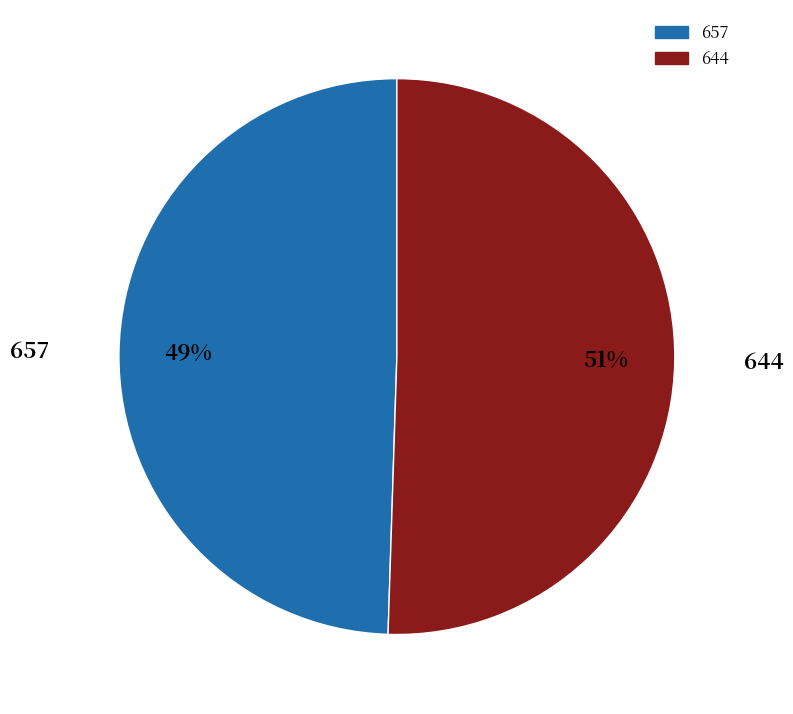

Which has a higher value, 657 or 644?

644